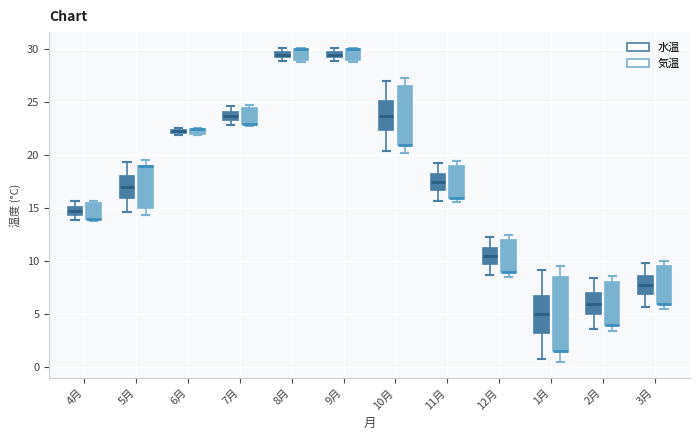

Where is the upper edge of the box for 7月 (気温) on the y-axis? The values are not printed on the chart, so give them approximately, as read against the axis.

24.5